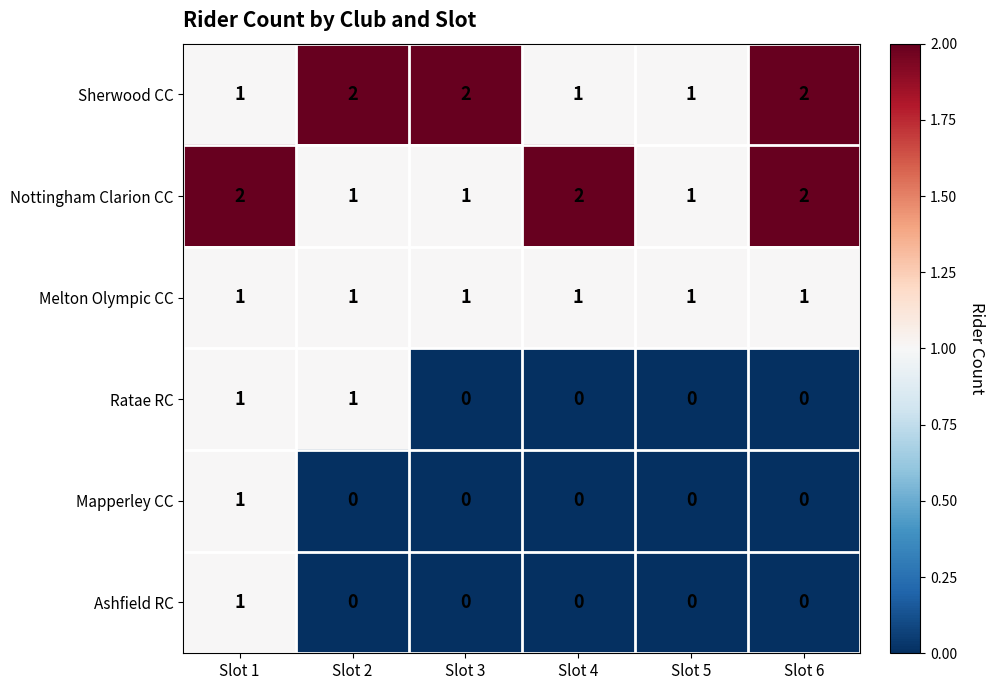

At which category is the sum across all series the highest?

Slot 1